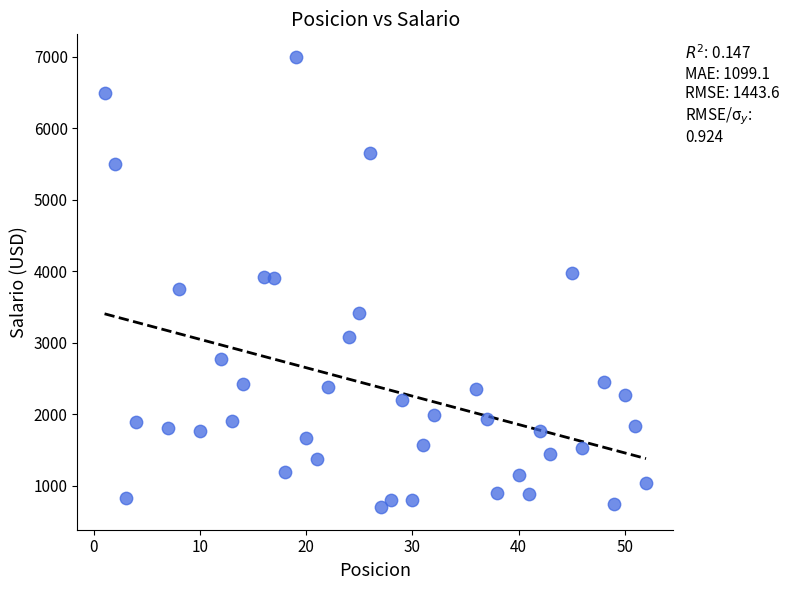

What is the range of X values (max minus min)?

51